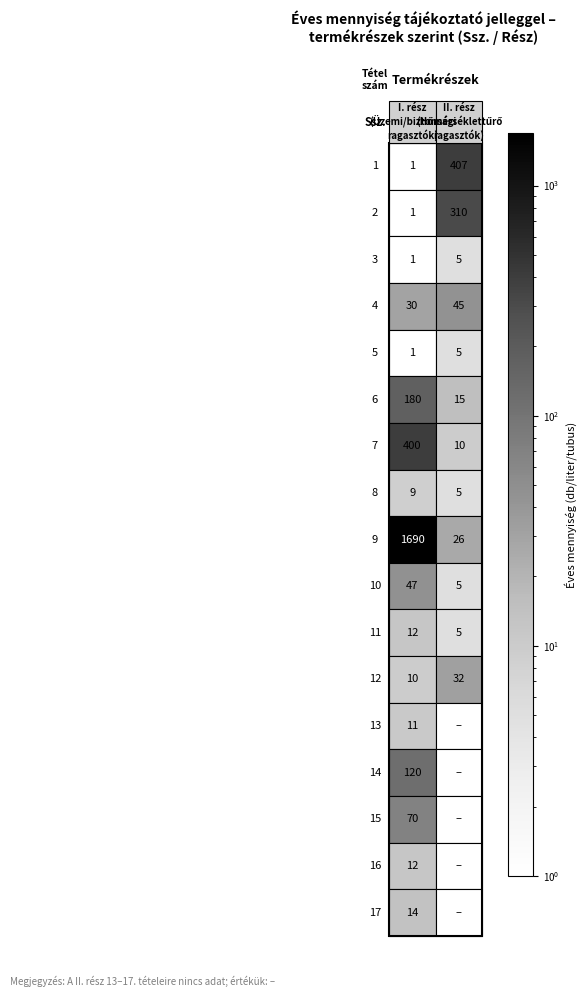

Rank the series by their maximum value, from highest to lowest.

I. rész (Üzemi/biztonsági ragasztók), II. rész (Hőmérséklettűrő ragasztók)